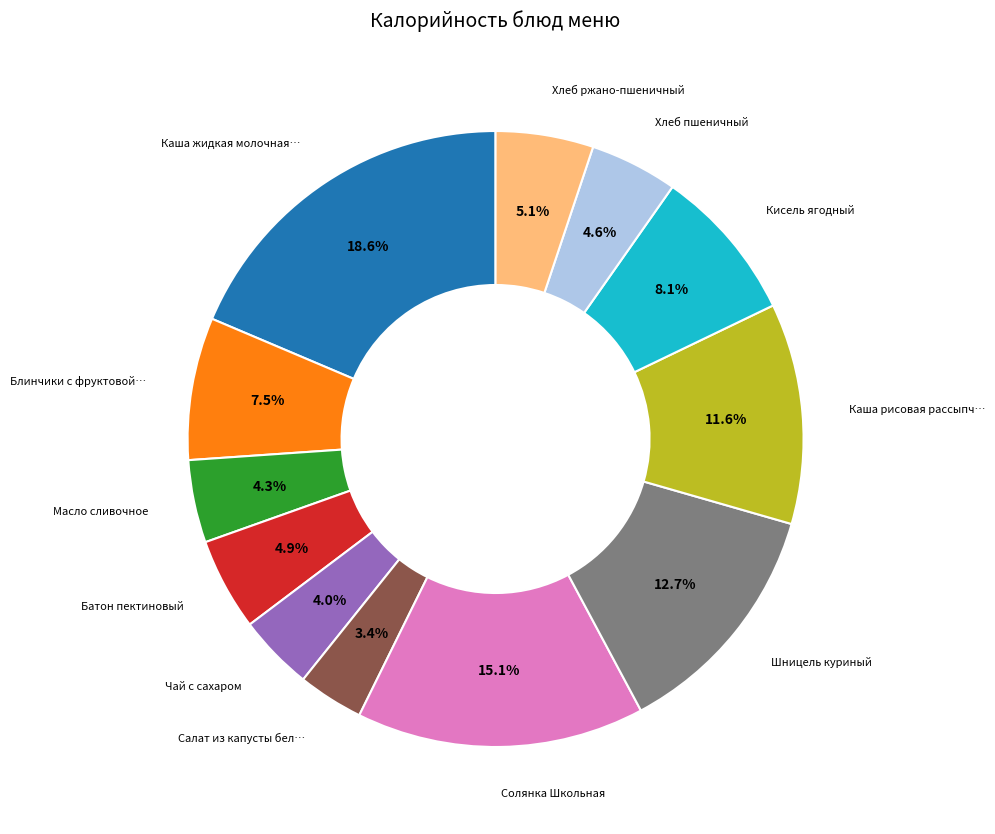

How many slices are in this pie chart?

12